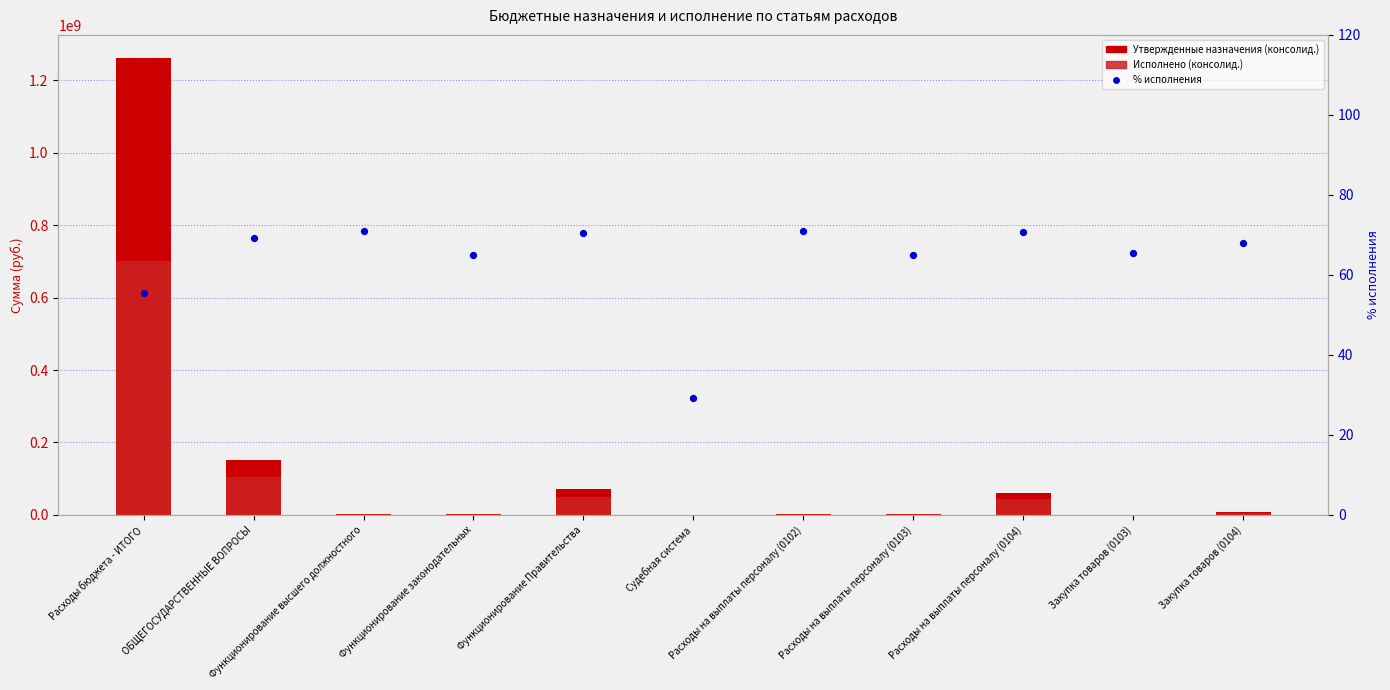

What are all the series names shown in the legend?

Утвержденные назначения, Исполнено, % исполнения